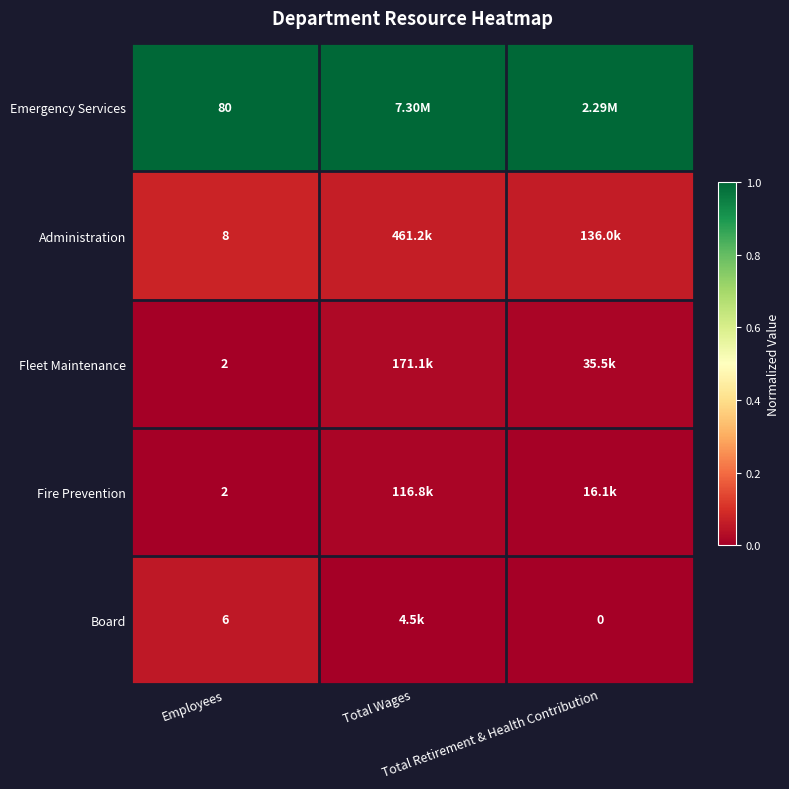

Which series has the largest total across all categories?

Emergency Services